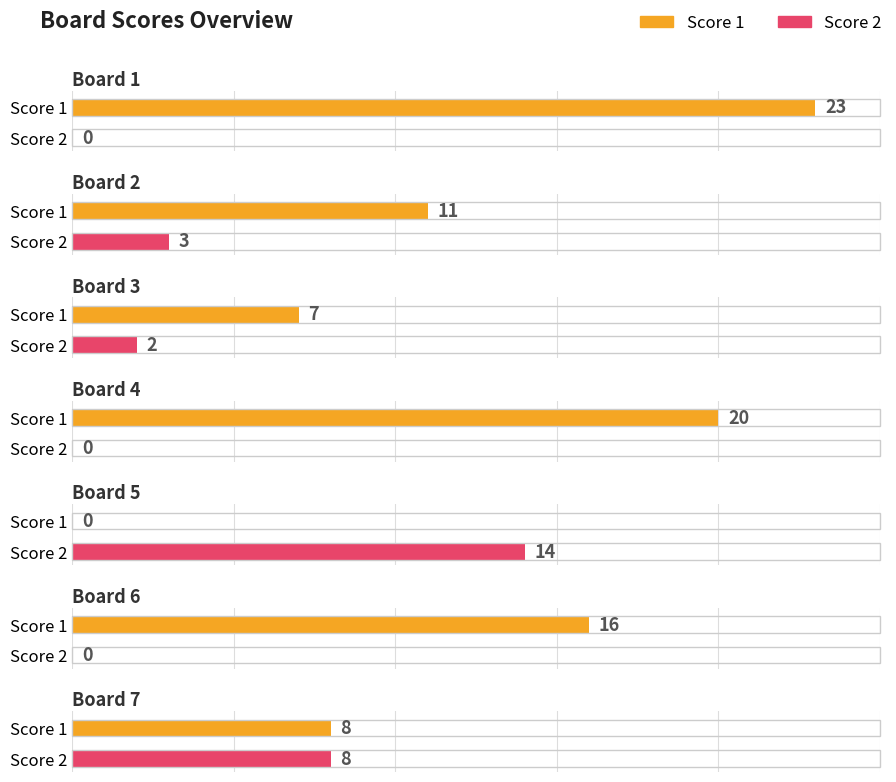

What is the value of the Score 1 bar at the 3rd from the left?

7